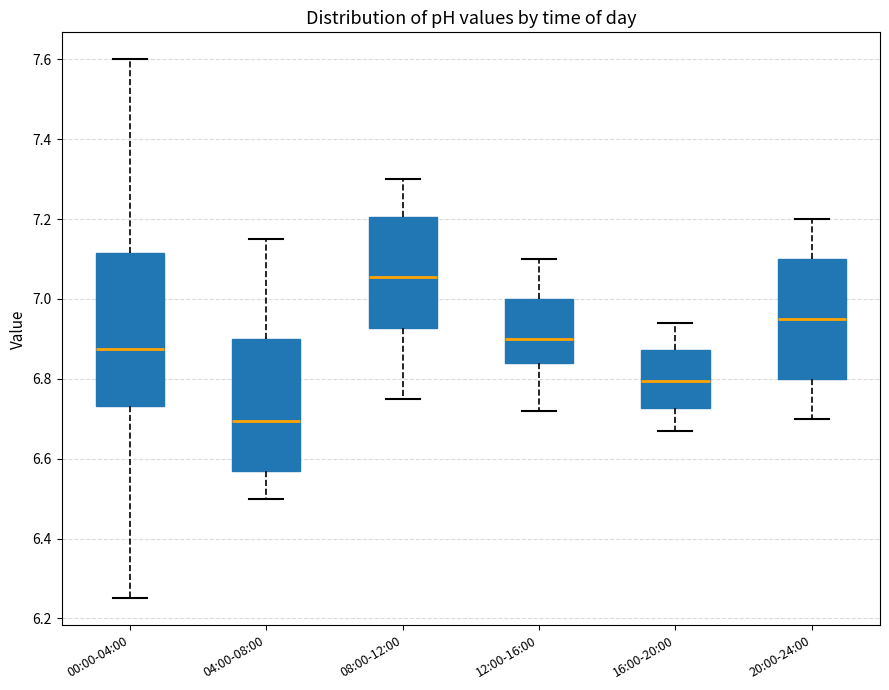

Which box's median line is the lowest?

04:00-08:00